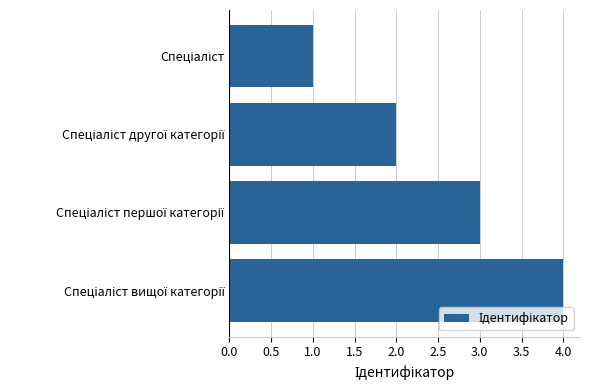

What is the difference between the maximum and minimum values?

3